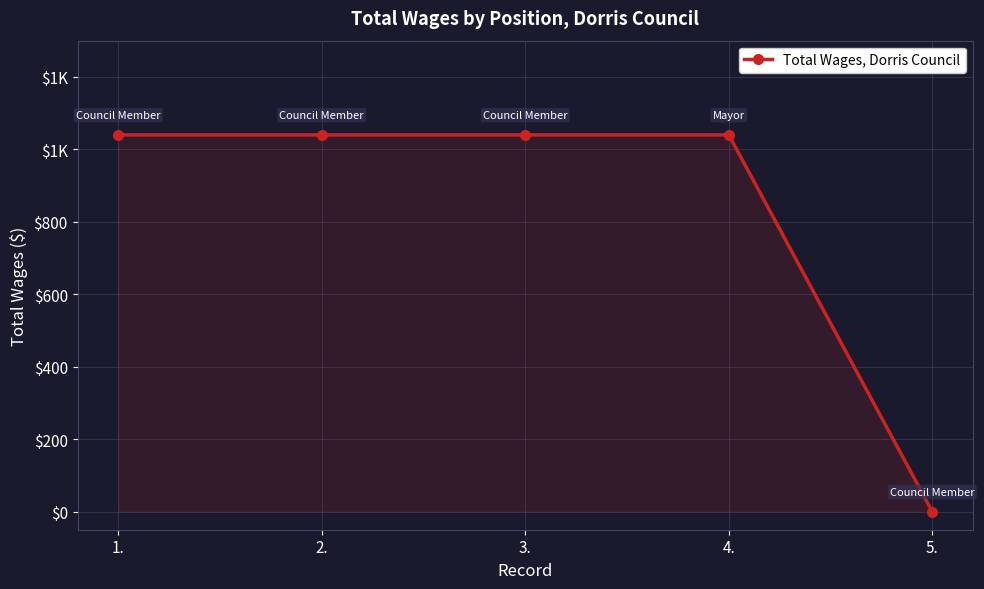

What is the maximum value shown in the chart?

1040